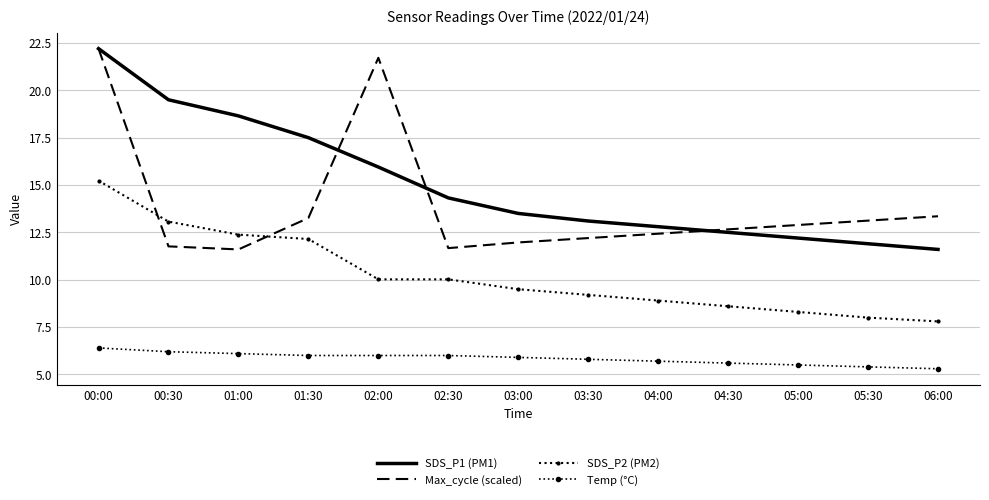

What is the difference between the highest and lowest values at 00:30?

13.3